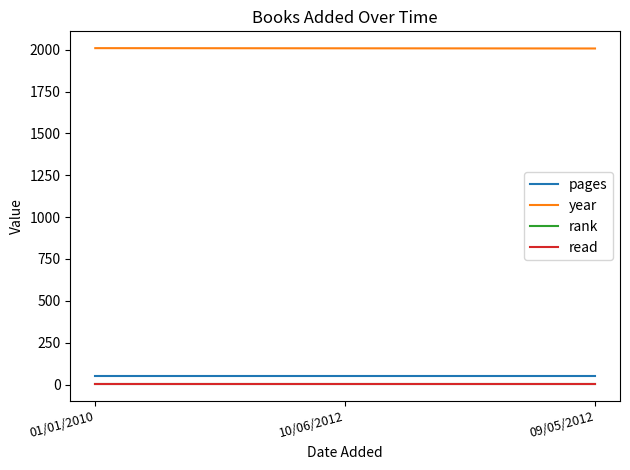

Reading left to right, list all the values displayed in this chart.

pages: 48	48	48
year: 2009	2008	2007
rank: 1	1	1
read: 1	1	1